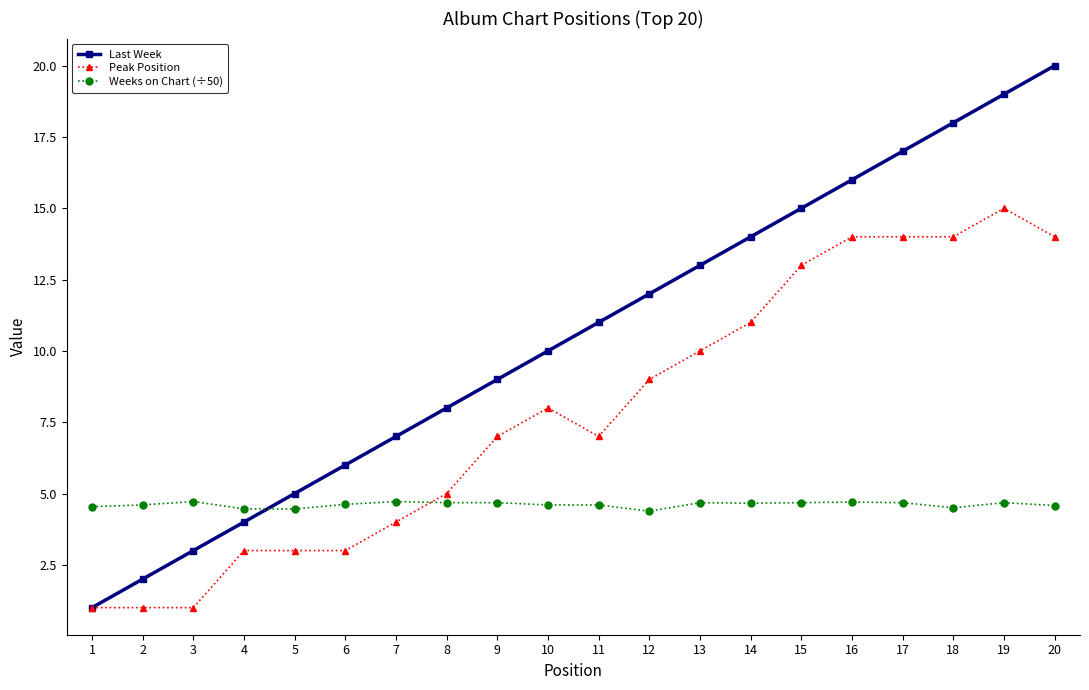

Where do Weeks on Chart (÷50) and Last Week first cross each other?

4 and 5